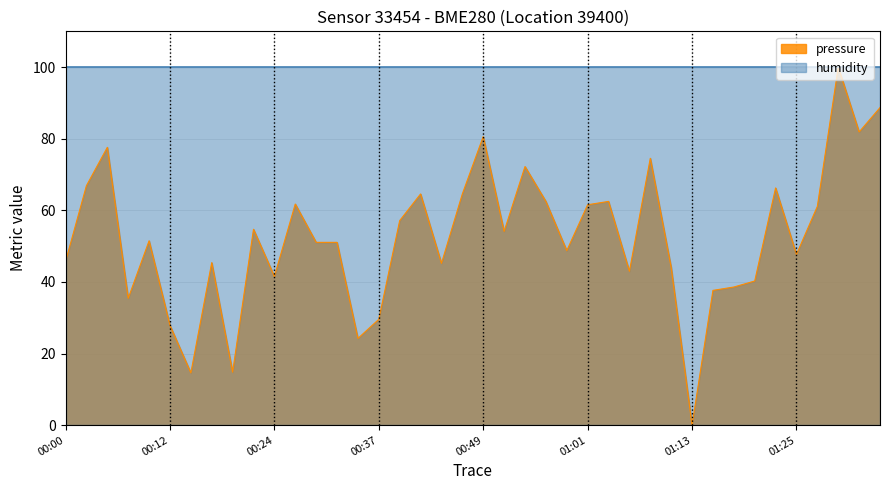

How many lines are shown in the chart?

2